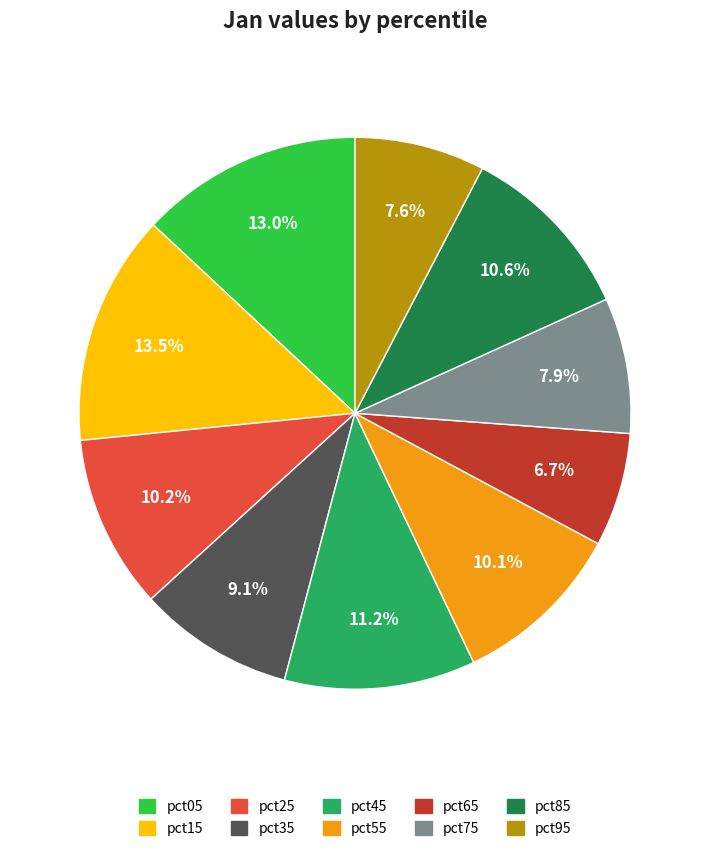

To the nearest percent, what is the combined percentage of pct85 and pct05?

24%